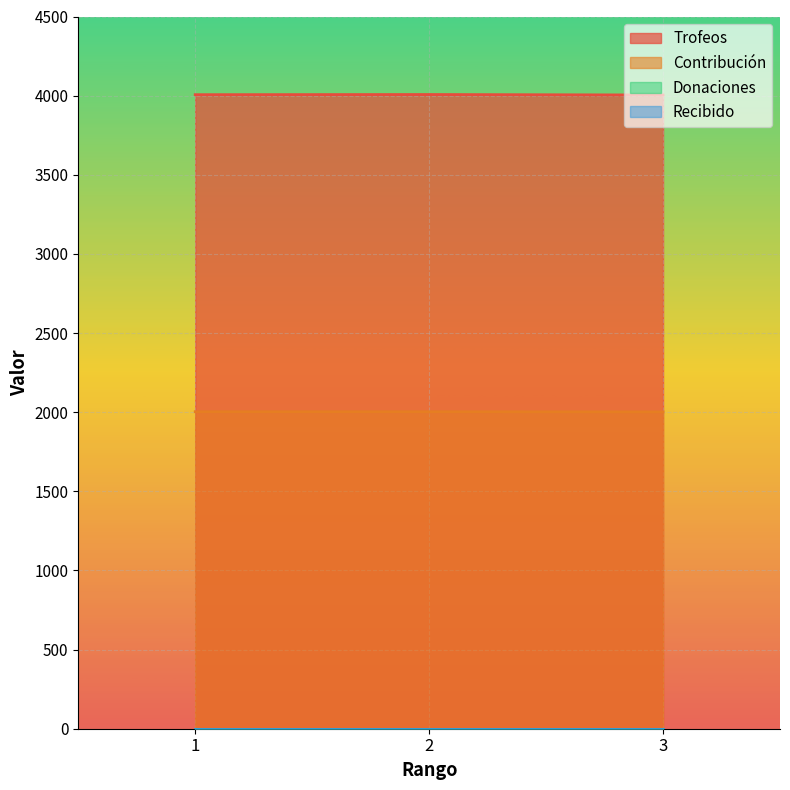

What is the value of the Contribución point at the 3rd from the left?

2002